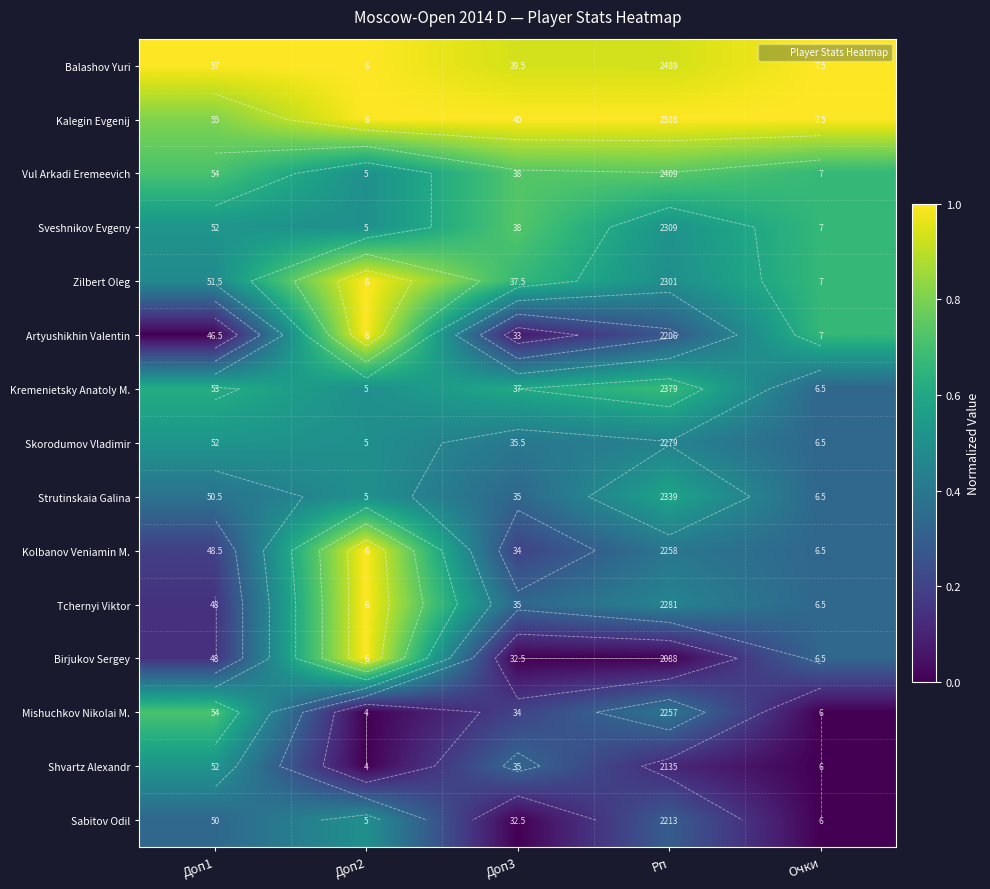

The value of Kalegin Evgenij at Доп3 is 0.3. True or false?

False